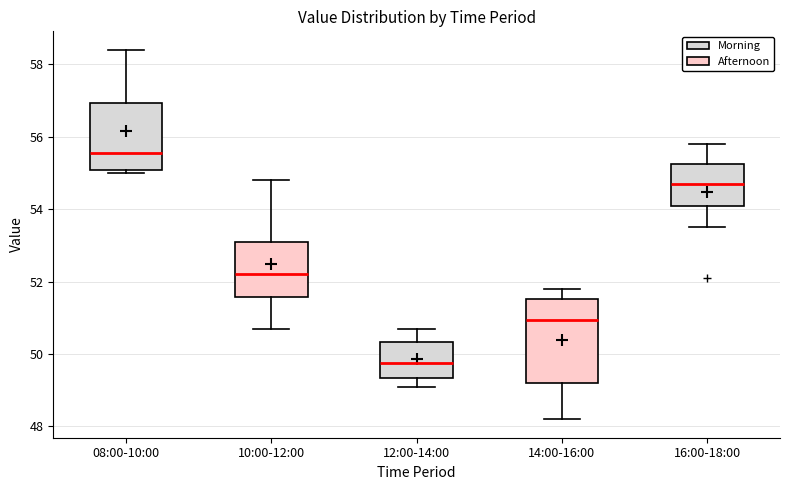

Reading left to right, read every box against the y-axis: the position of its median line, the range the box covers, and the ends of its whiskers. The values are not printed on the chart, so give them approximately, as read against the axis.

08:00-10:00: median 55.6, box 55.0 to 57.0, whiskers 55.0 (just below the box's lower edge) to 58.4
10:00-12:00: median 52.2, box 51.6 to 53.2, whiskers 50.8 to 54.8
12:00-14:00: median 49.8, box 49.4 to 50.4, whiskers 49.2 to 50.8
14:00-16:00: median 51.0, box 49.2 to 51.6, whiskers 48.2 to 51.8
16:00-18:00: median 54.8, box 54.2 to 55.2, whiskers 53.6 to 55.8